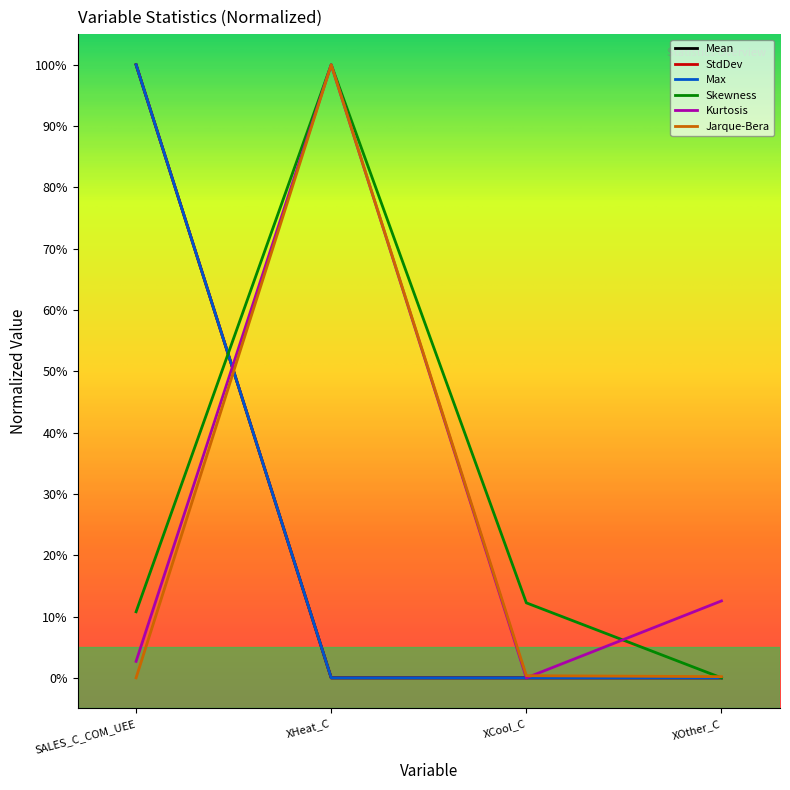

What is the difference between the maximum and minimum values in the Jarque-Bera series?

100.0